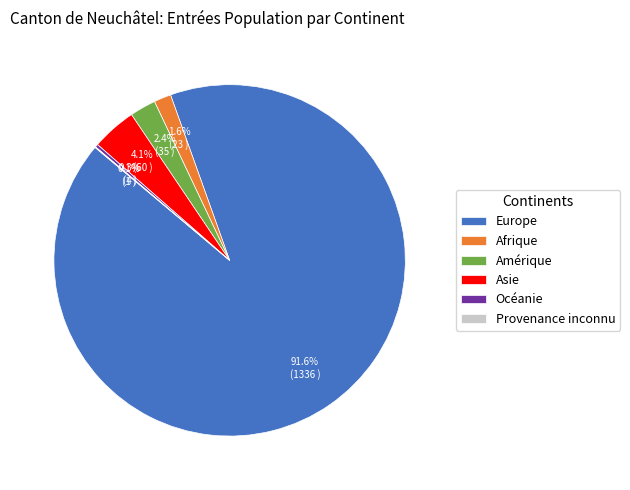

What is the largest slice in the pie chart?

Europe